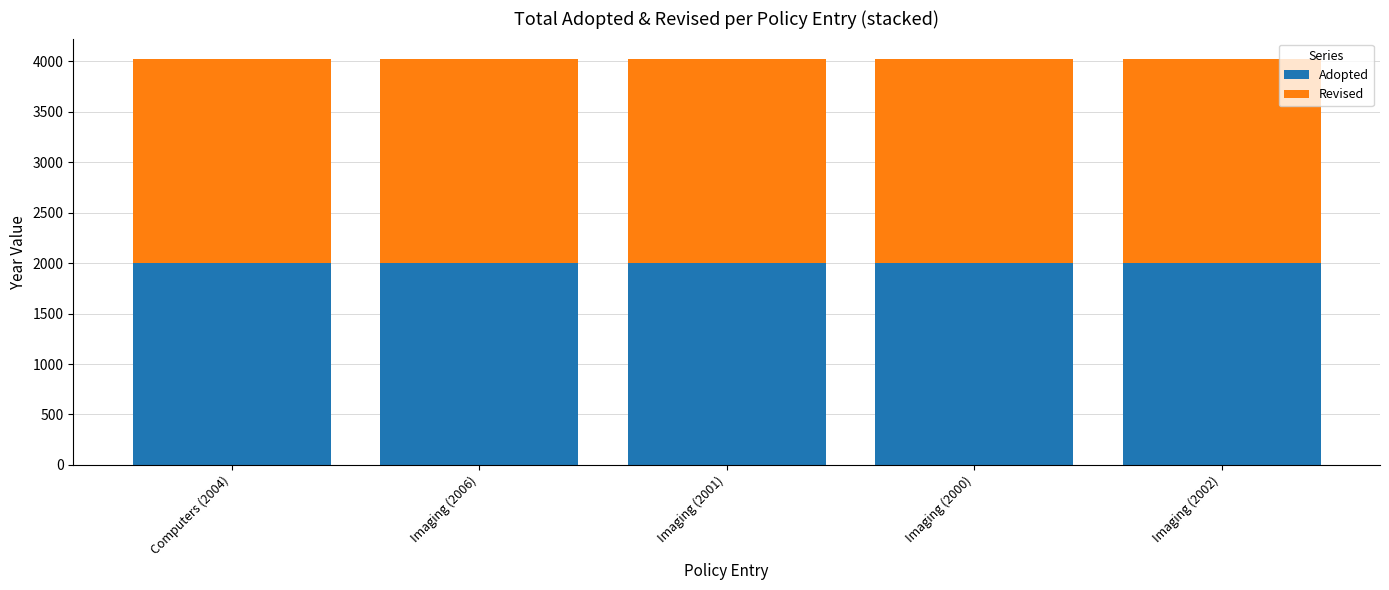

What is the average value of the Adopted series?

2003